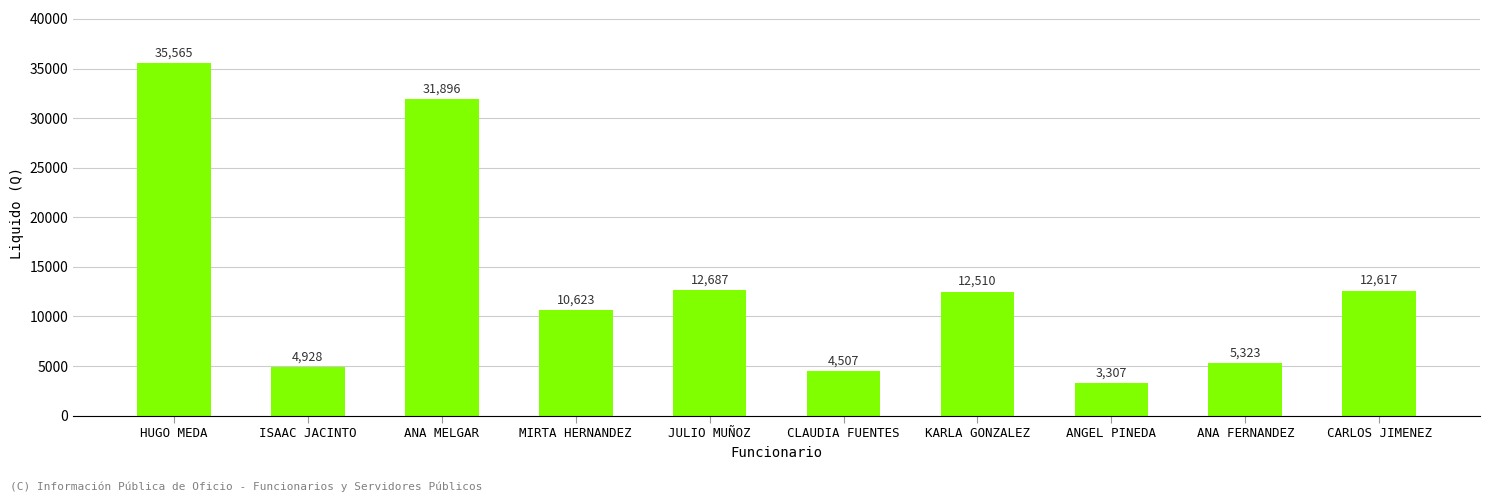

What is the ratio of the value at ISAAC JACINTO to the value at CARLOS JIMENEZ?

0.4